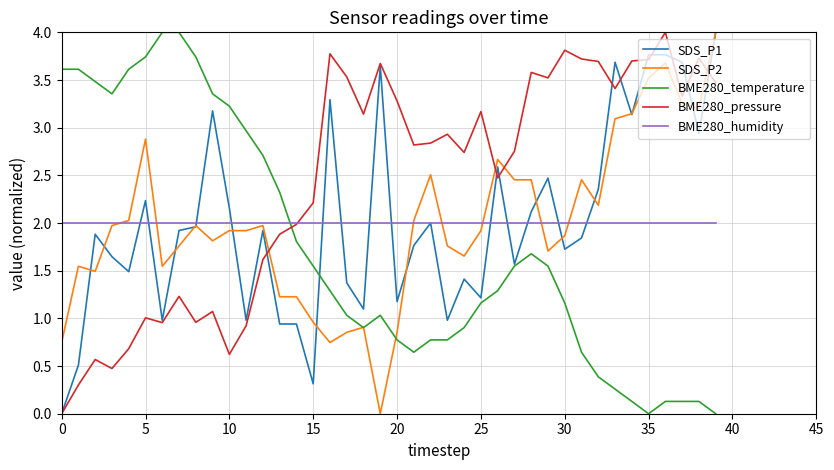

What is the maximum value shown in the chart?

4.0